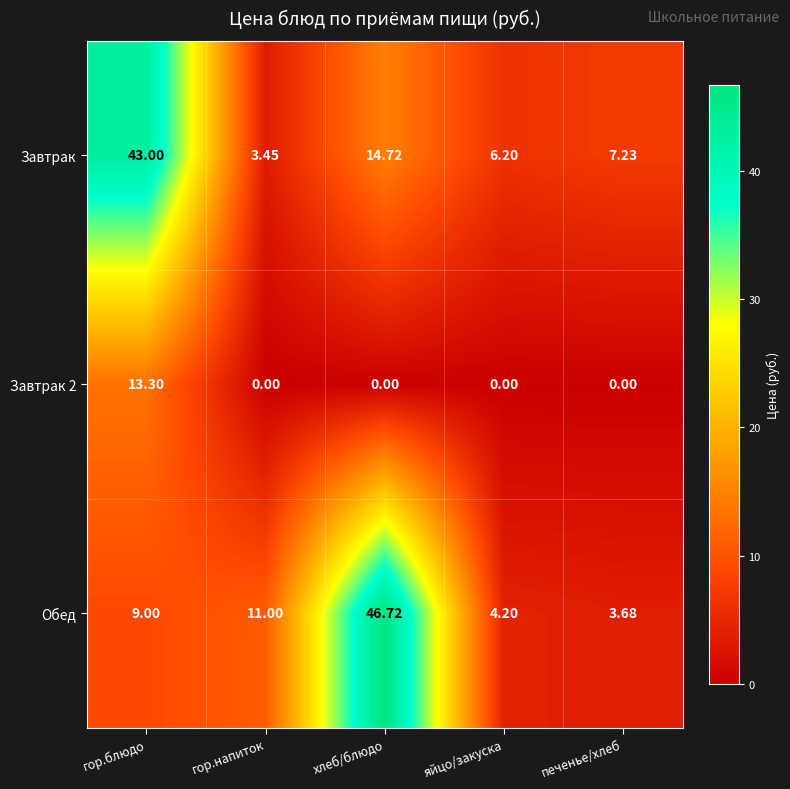

At which label does Завтрак 2 reach its peak?

гор.блюдо